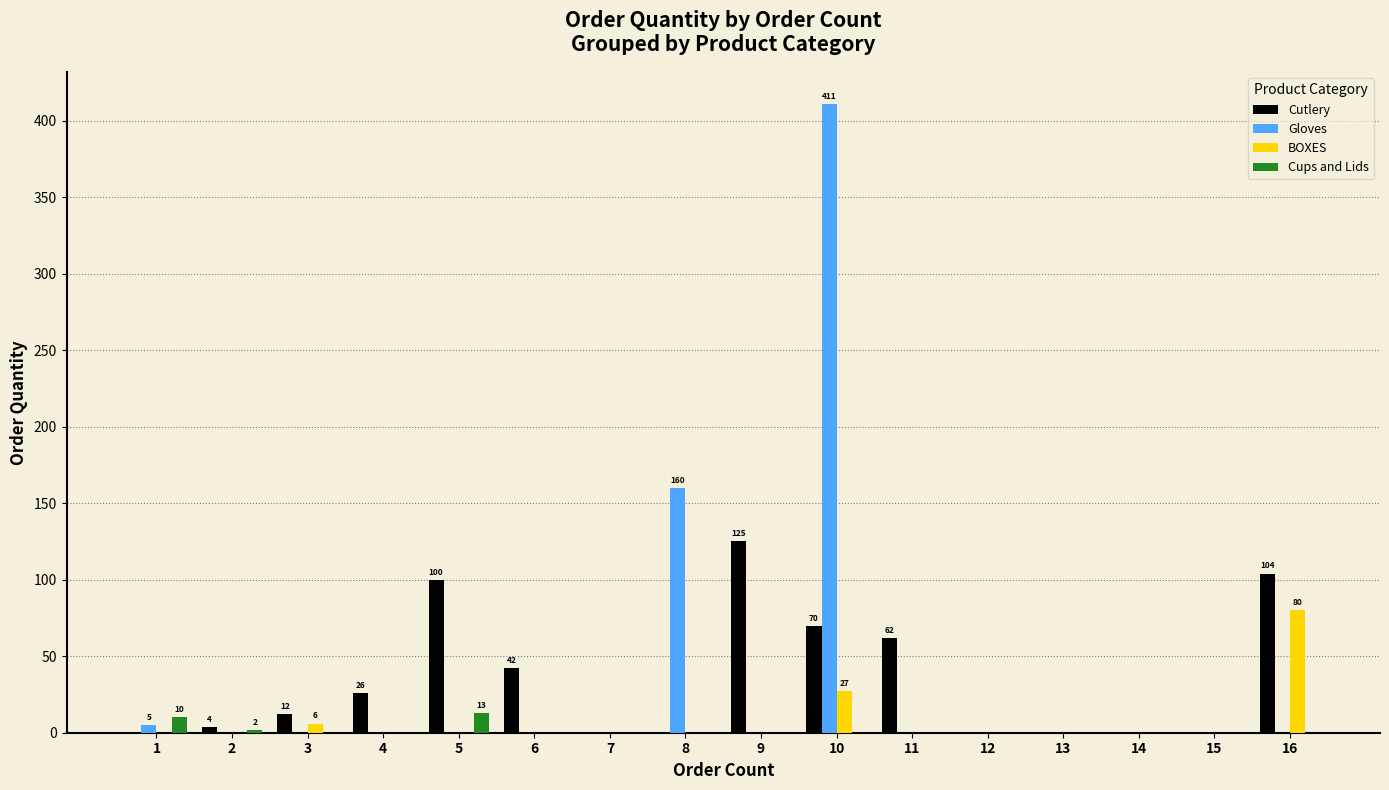

Reading left to right, list all the values displayed in this chart.

Cutlery: 0	4	12	26	100	42	0	0	125	70	62	0	0	0	0	104
Gloves: 5	0	0	0	0	0	0	160	0	411	0	0	0	0	0	0
BOXES: 0	0	6	0	0	0	0	0	0	27	0	0	0	0	0	80
Cups and Lids: 10	2	0	0	13	0	0	0	0	0	0	0	0	0	0	0